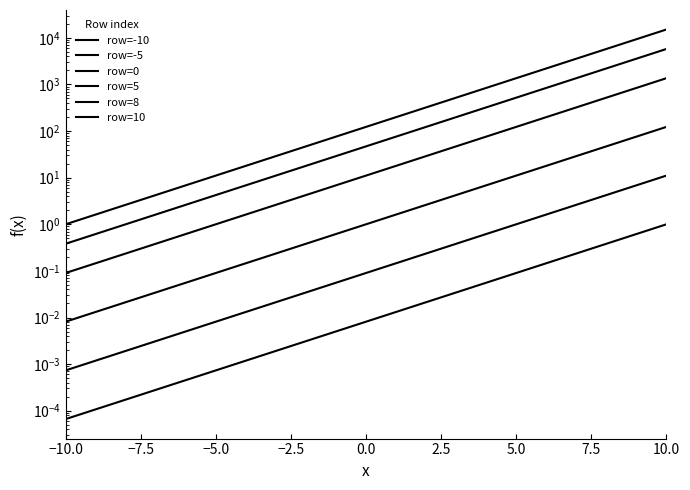

Is this an area chart (filled region under the line)?

No